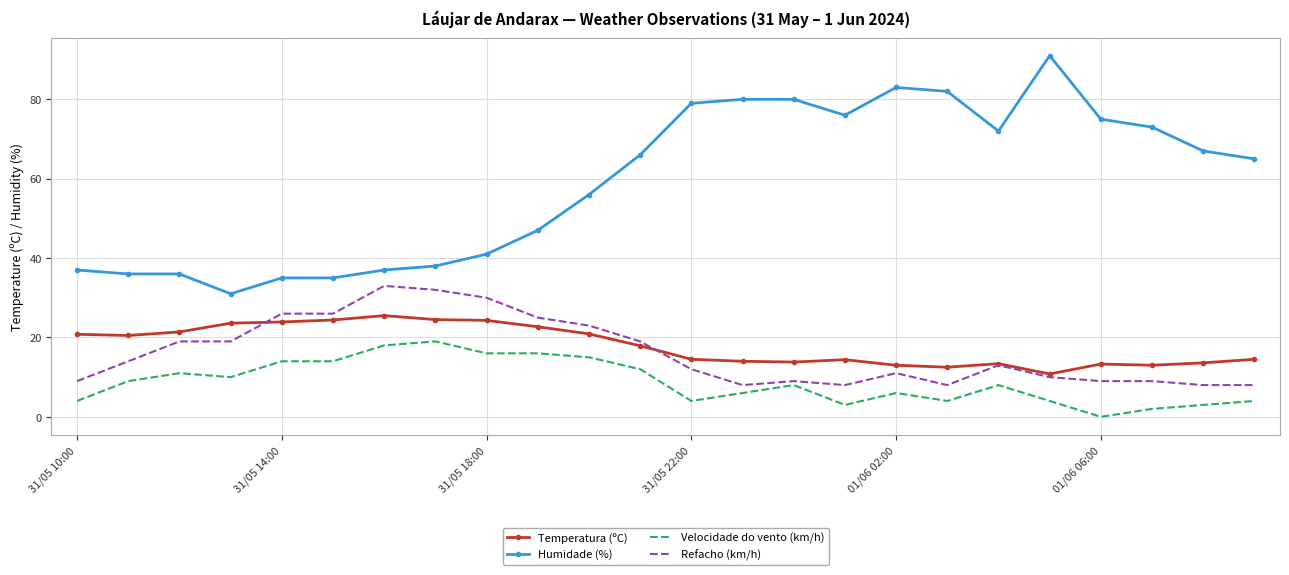

Which series has the widest spread of values?

Humidade (%)